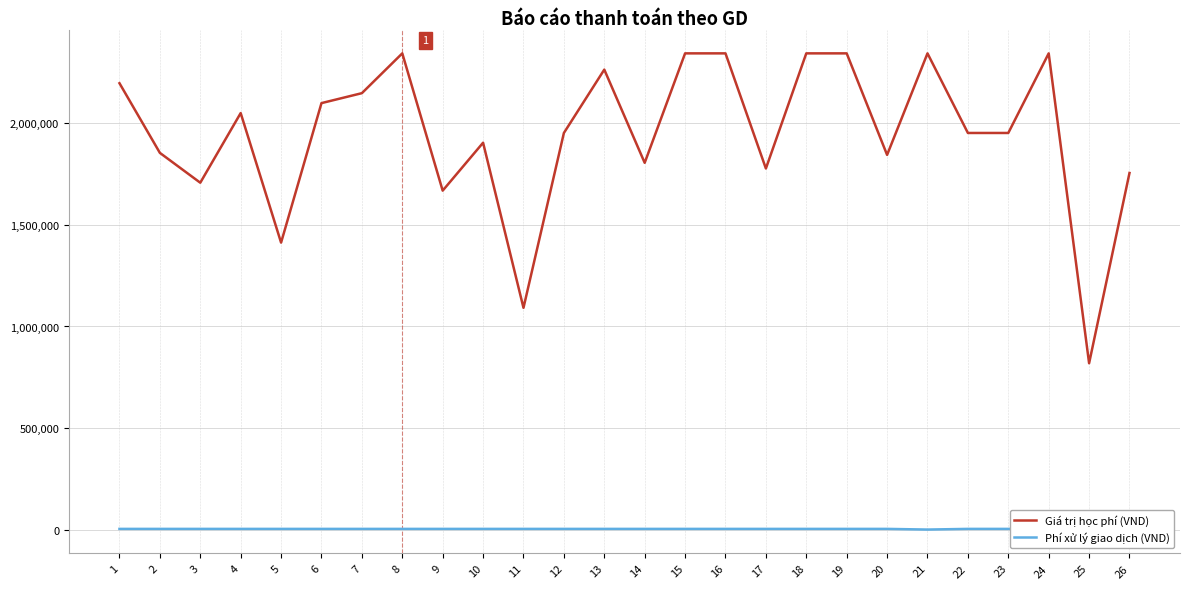

At how many categories does at least one series exceed 860623?

25